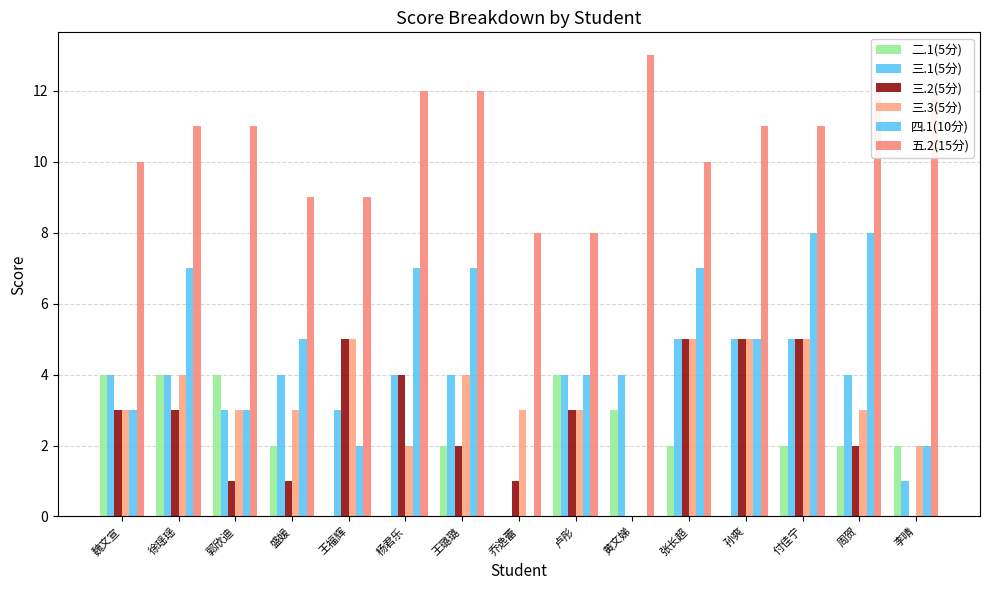

How many series are shown in this chart?

6